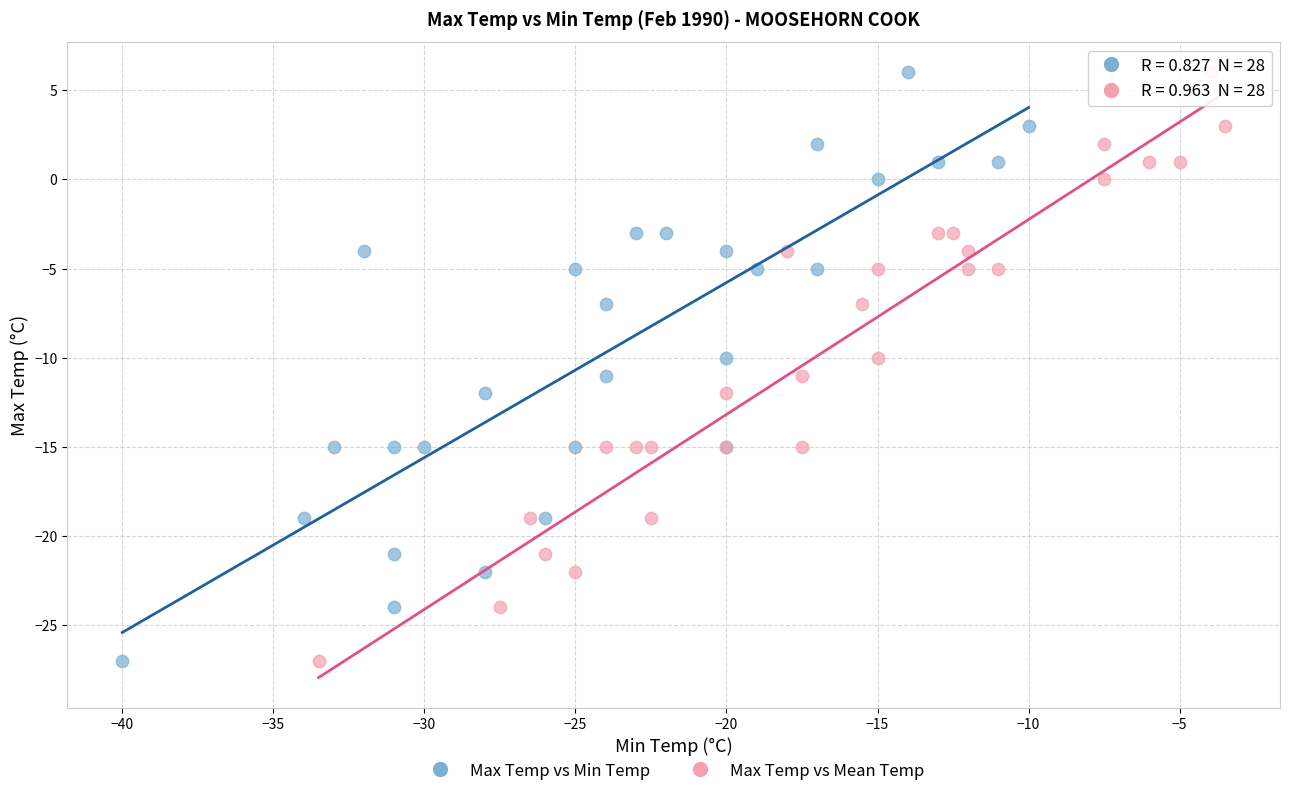

What are all the series names shown in the legend?

Max Temp vs Min Temp, Max Temp vs Mean Temp